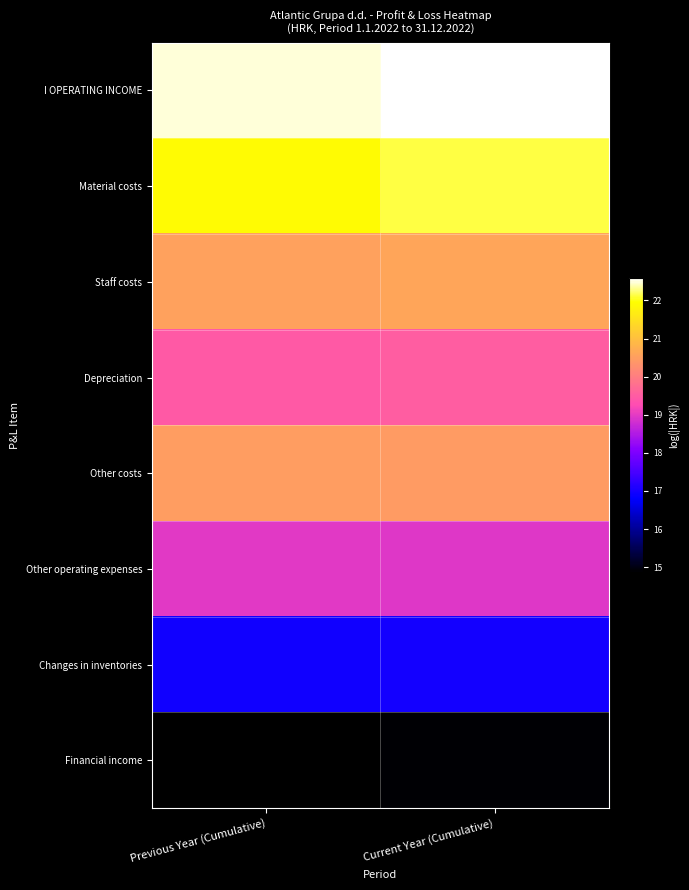

Reading left to right, list all the values displayed in this chart.

I OPERATING INCOME: Previous Year (Cumulative)=22.5	Current Year (Cumulative)=22.6
Material costs: Previous Year (Cumulative)=21.9	Current Year (Cumulative)=22.1
Staff costs: Previous Year (Cumulative)=20.6	Current Year (Cumulative)=20.6
Depreciation: Previous Year (Cumulative)=19.5	Current Year (Cumulative)=19.5
Other costs: Previous Year (Cumulative)=20.5	Current Year (Cumulative)=20.5
Other operating expenses: Previous Year (Cumulative)=19.0	Current Year (Cumulative)=19.0
Changes in inventories: Previous Year (Cumulative)=16.9	Current Year (Cumulative)=17.0
Financial income: Previous Year (Cumulative)=14.9	Current Year (Cumulative)=14.9